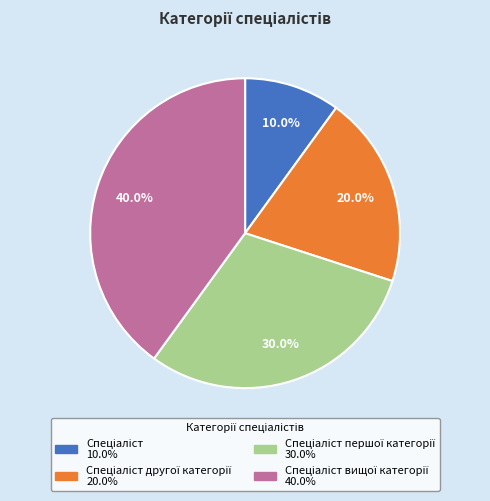

Is there any slice that represents more than half of the pie?

No